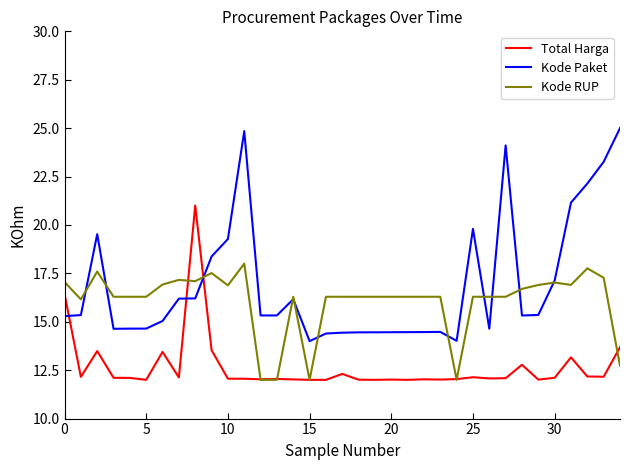

What is the difference between the second highest and minimum values in the Kode Paket series?

10.8